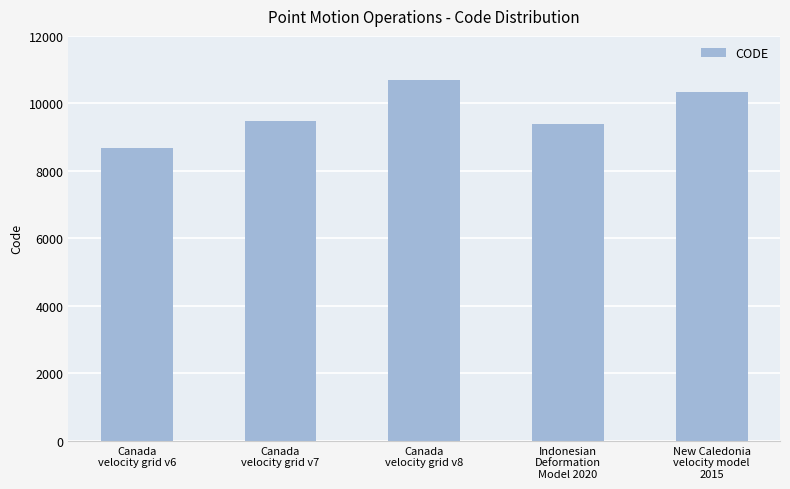

Count the number of data series in this chart.

1